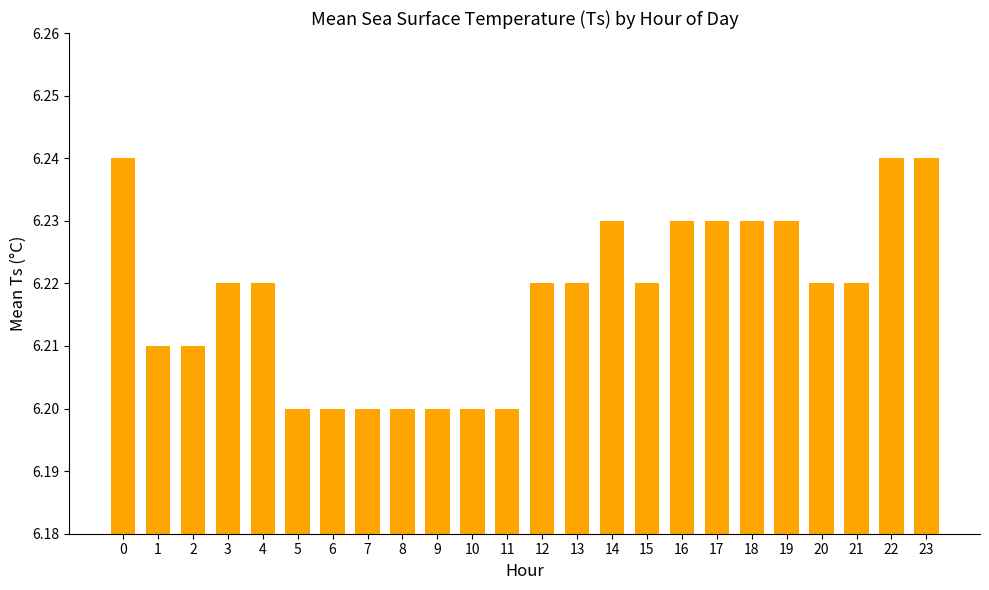

The value at 6 is 9.6. True or false?

False